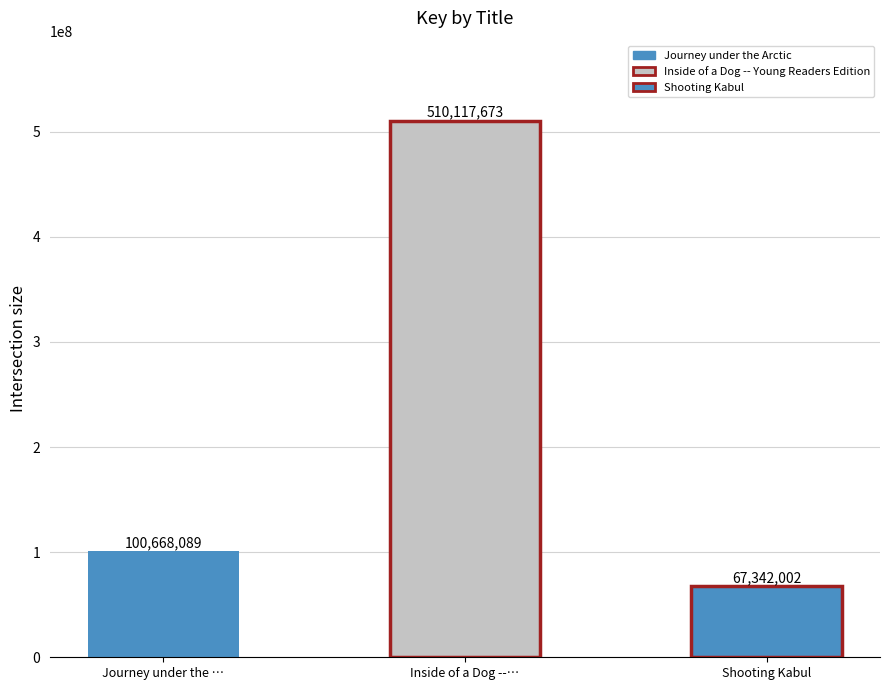

Reading left to right, list all the values displayed in this chart.

Journey under the Arctic=100668089	Inside of a Dog -- Young Readers Edition=510117673	Shooting Kabul=67342002